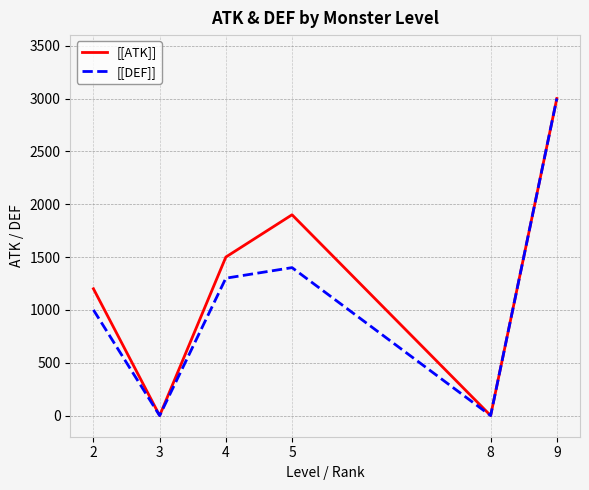

True or false: [[ATK]] has a value of 1412 at 9.

False